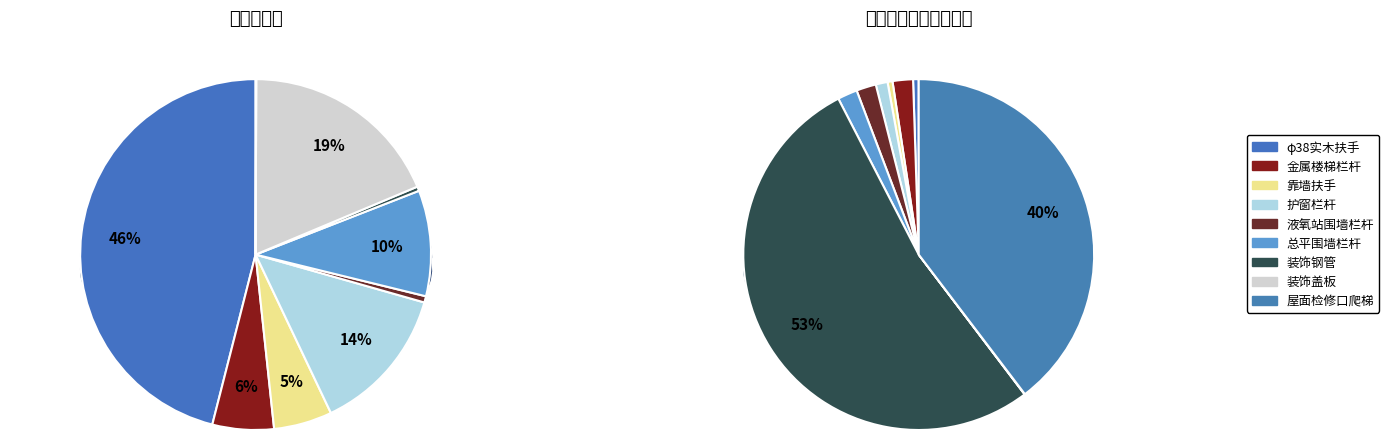

Does φ38实木扶手 account for over 50% of the chart?

No